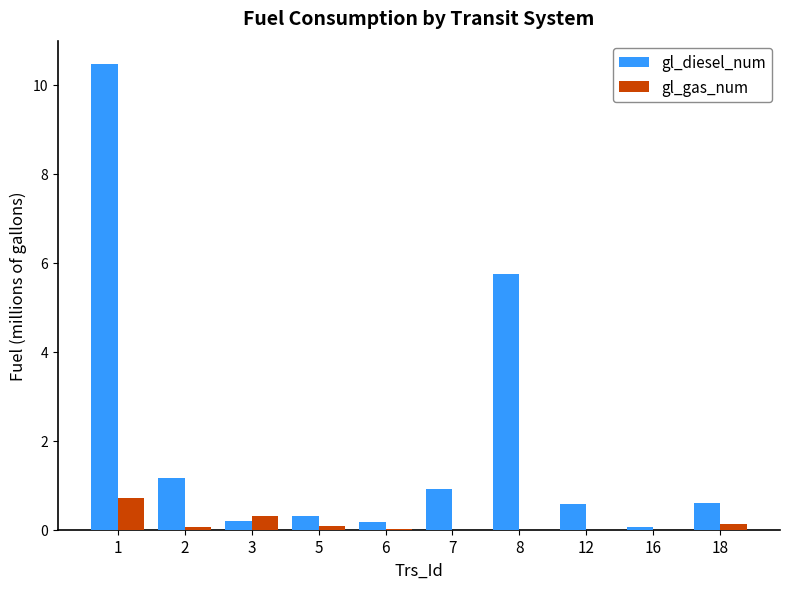

Are the bars horizontal?

No